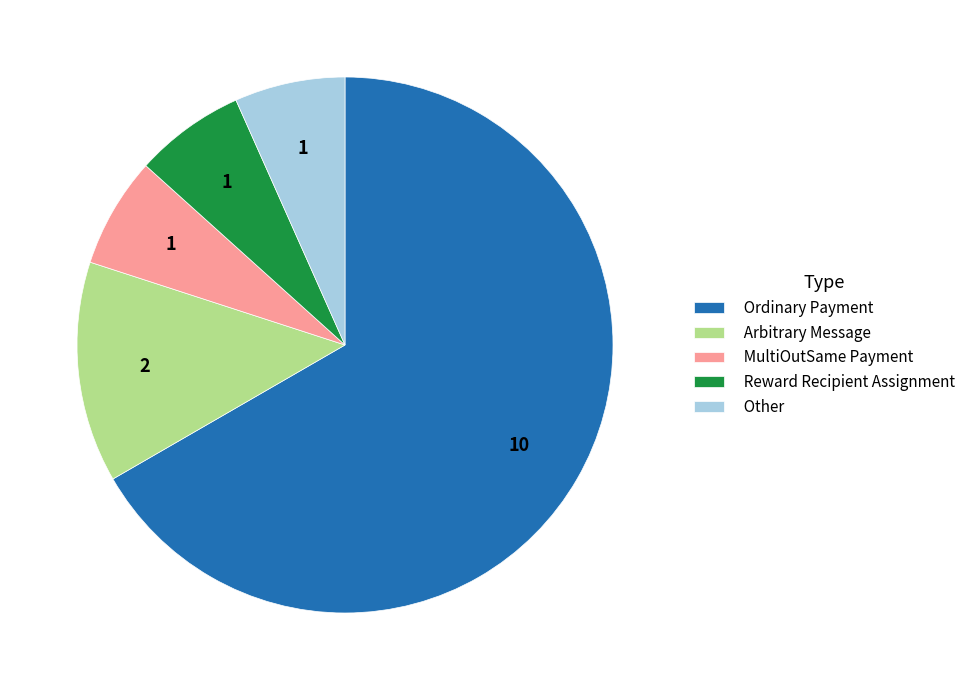

Does any single category account for the majority?

Yes